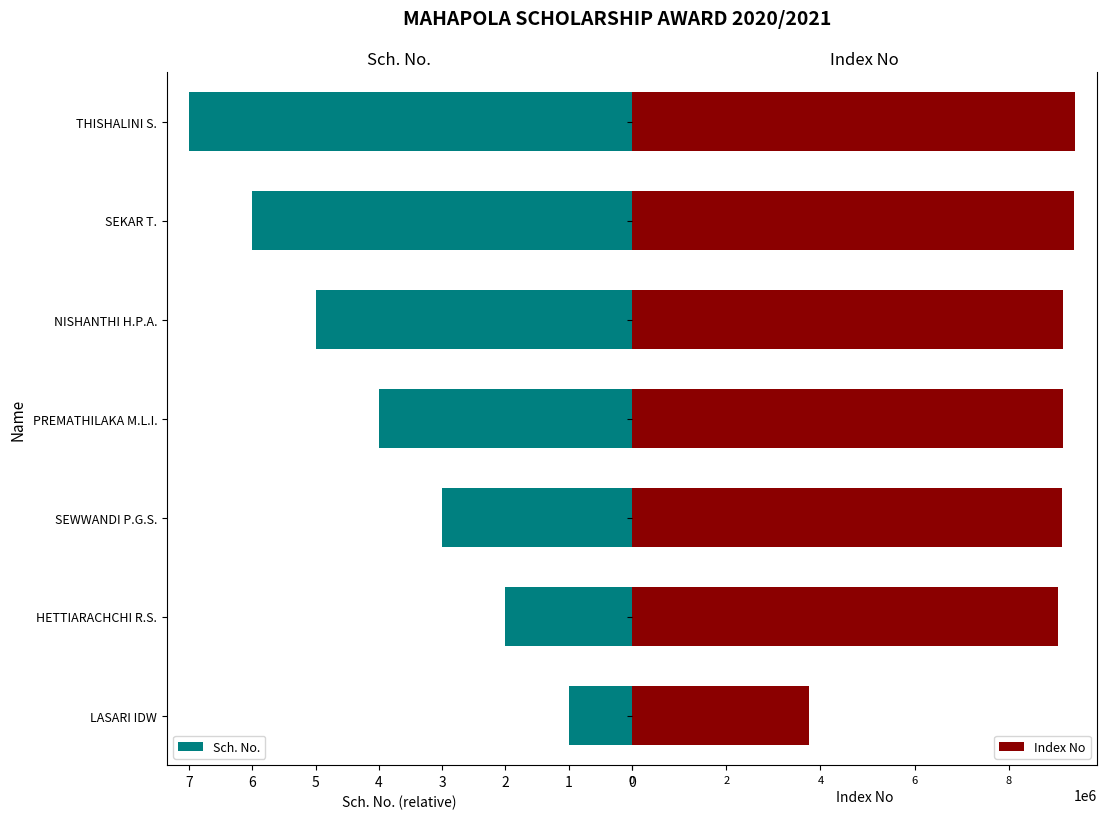

What is the minimum value shown in the chart?

1